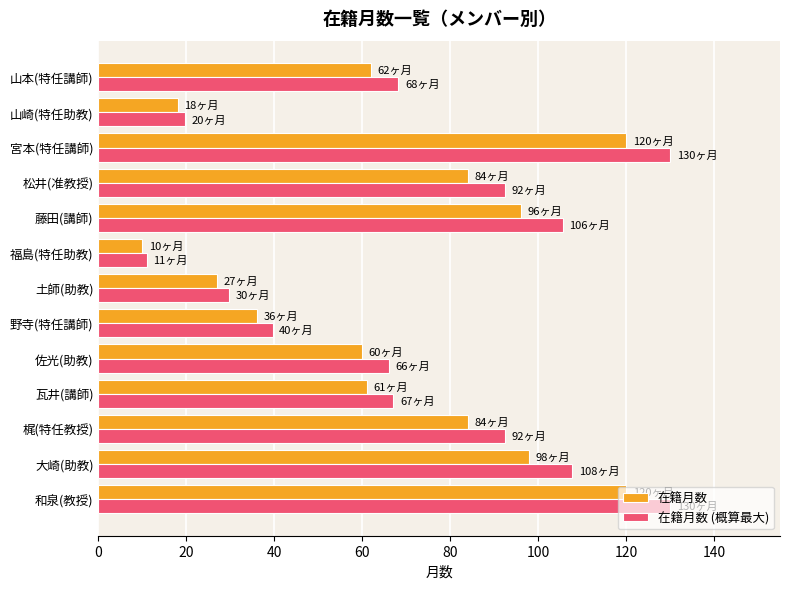

The 在籍月数 (概算最大) series shows 16.8 at 福島(特任助教). True or false?

False